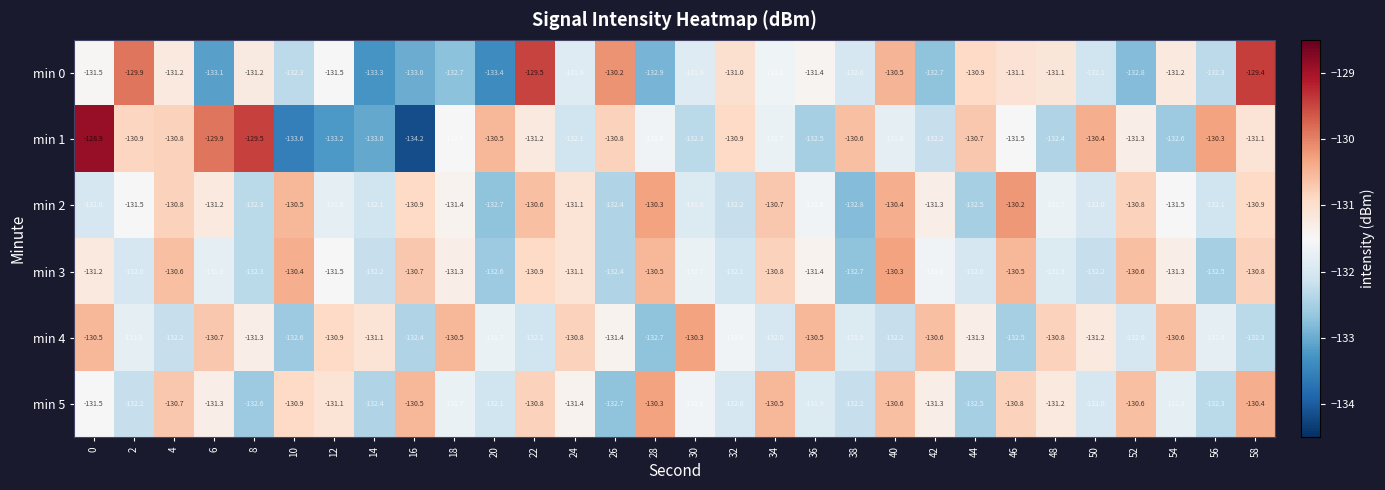

Count the number of data series in this chart.

6